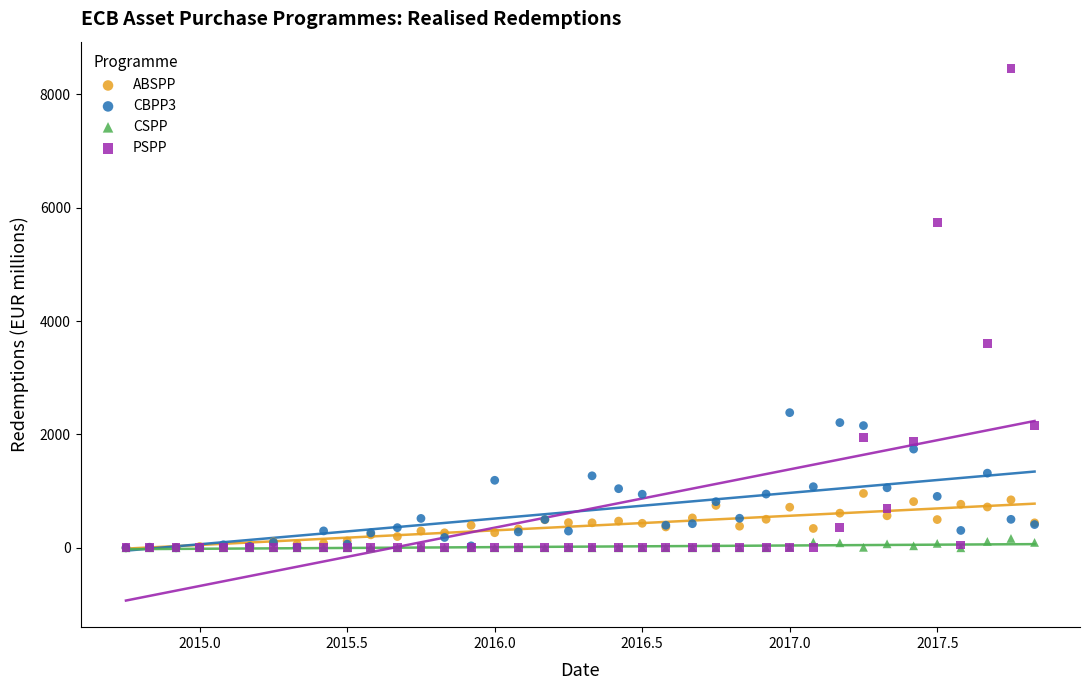

Which series reaches the maximum Y coordinate?

PSPP